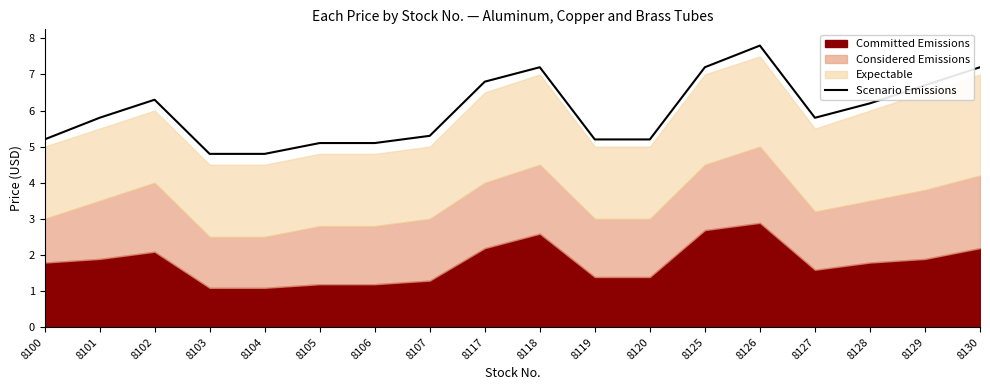

True or false: the data shows 6.2 at 8128.

True